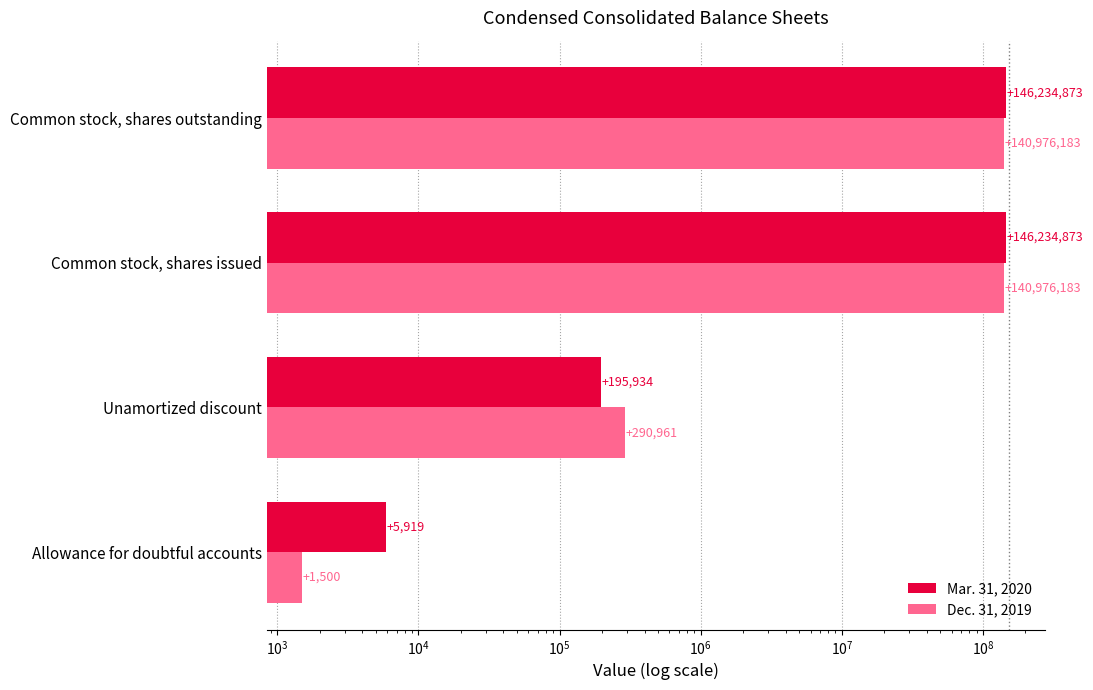

Is it true that Dec. 31, 2019 equals 40164778 at Common stock, shares issued?

False